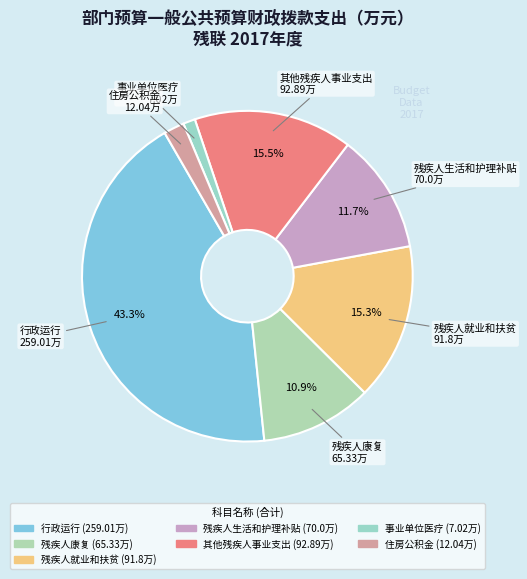

Approximately how many times larger is the value at 住房公积金 compared to 残疾人康复?

0.2